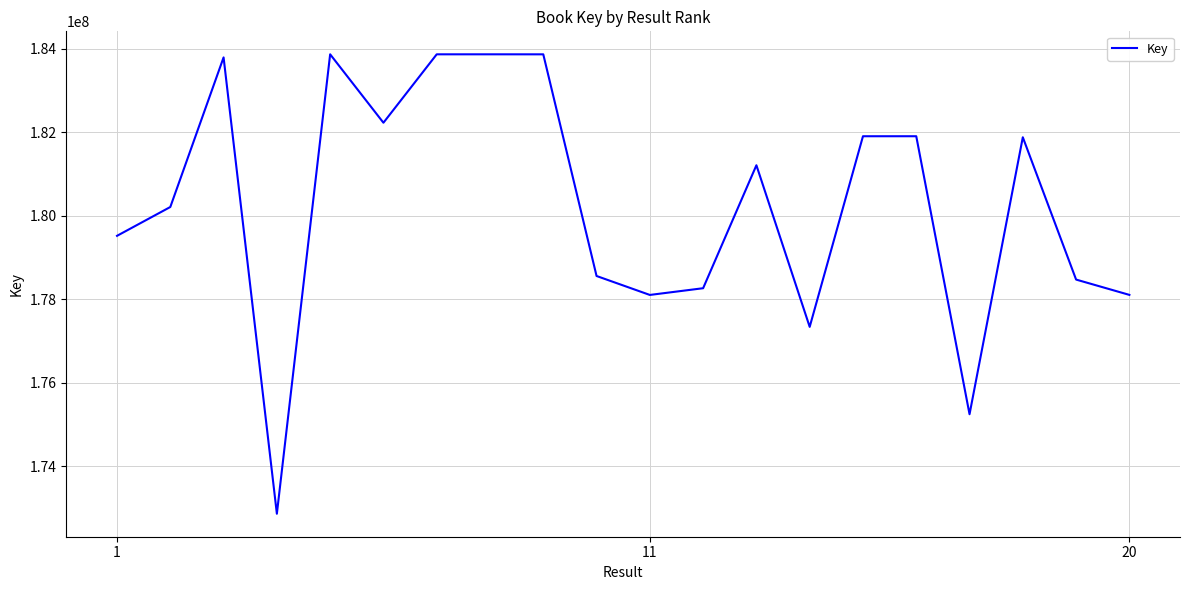

What is the smallest value displayed?

172864470